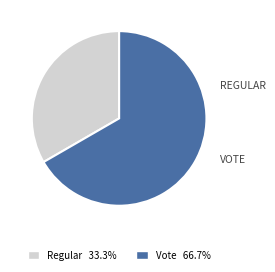

Is it true that Vote is 61% of the pie?

False